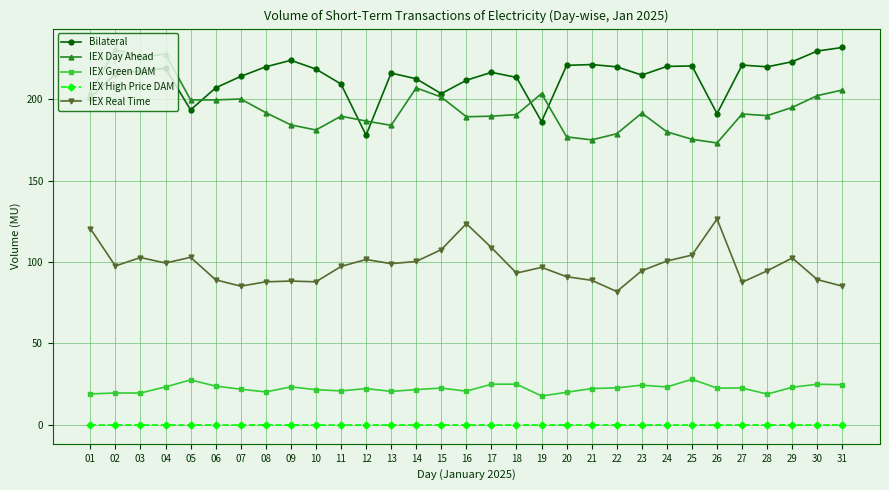

Is this an area chart (filled region under the line)?

No